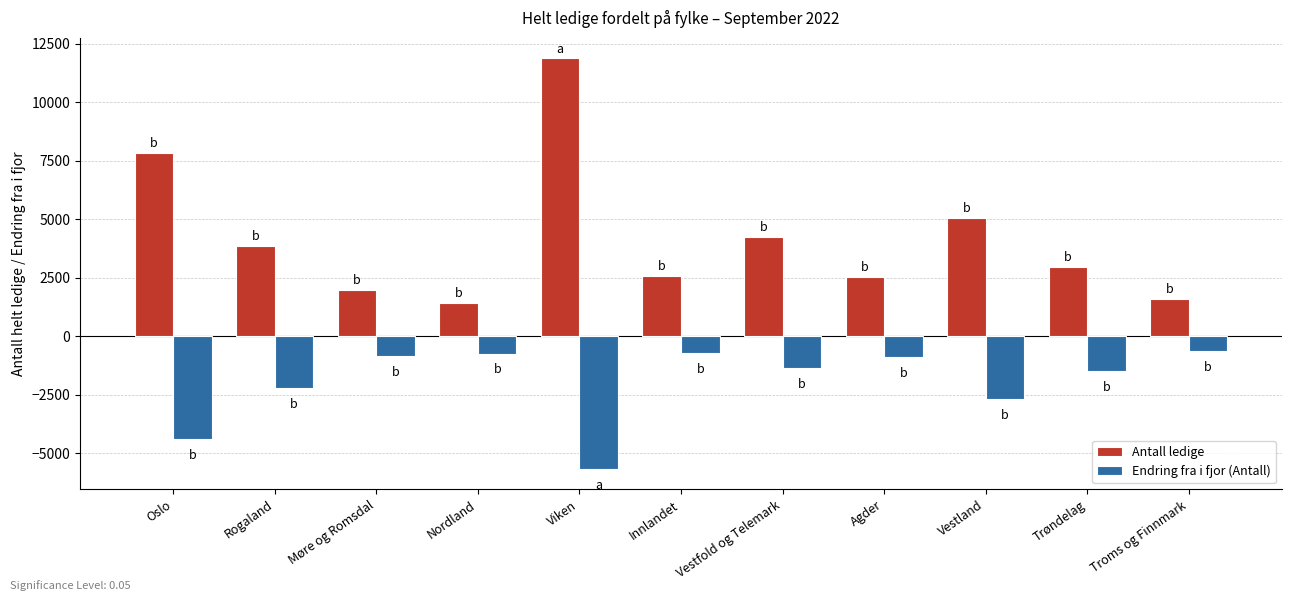

List the series in order of their peak value, lowest first.

Endring fra i fjor (Antall), Antall ledige